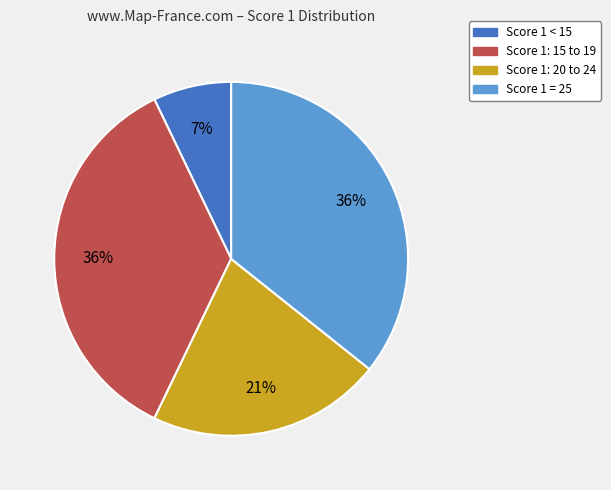

The Score 1 < 15 slice represents 7% of the pie. True or false?

True